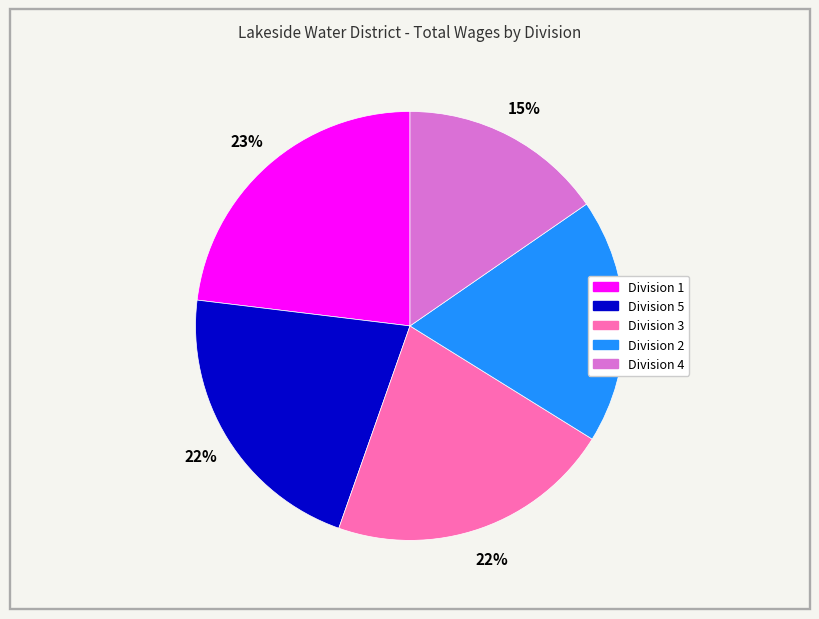

The Division 4 slice represents 1% of the pie. True or false?

False